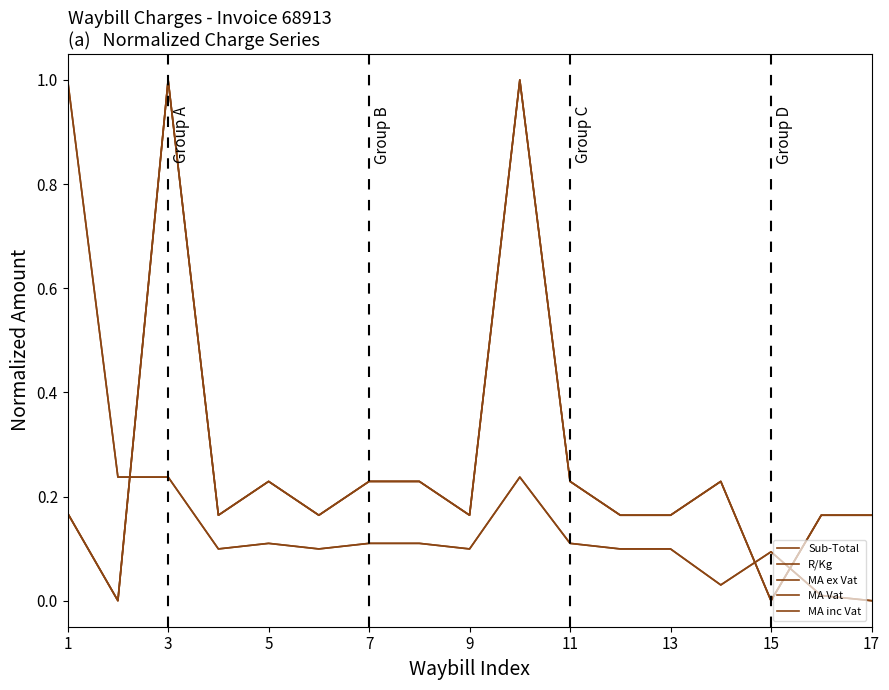

What is the sum of all Sub-Total values?

2.8